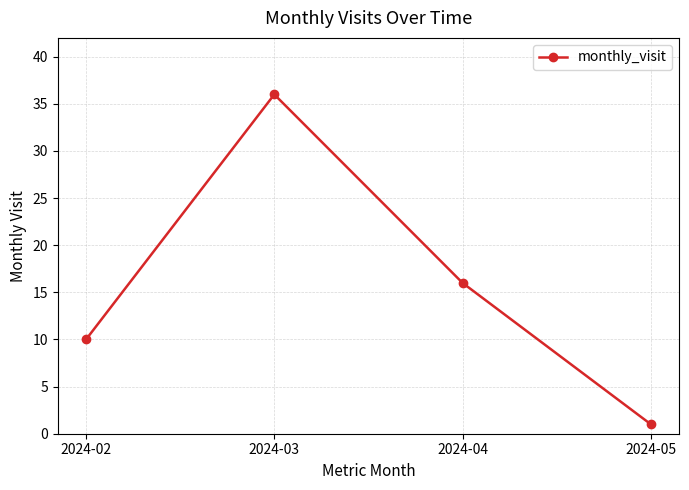

True or false: the data shows 4 at 2024-02.

False